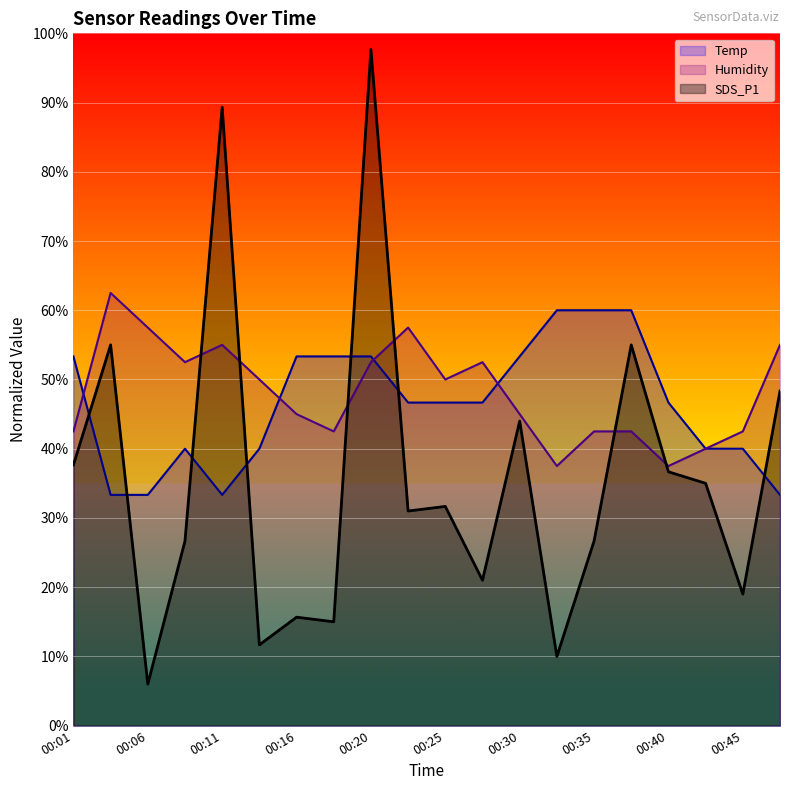

At which label does Humidity reach its peak?

00:03